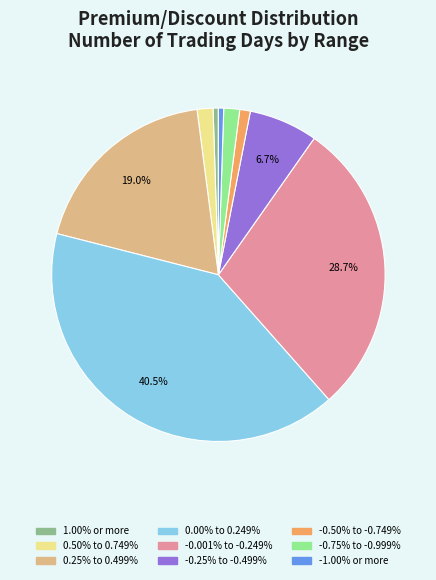

What percentage is NOT represented by 0.25% to 0.499%?

81.0%